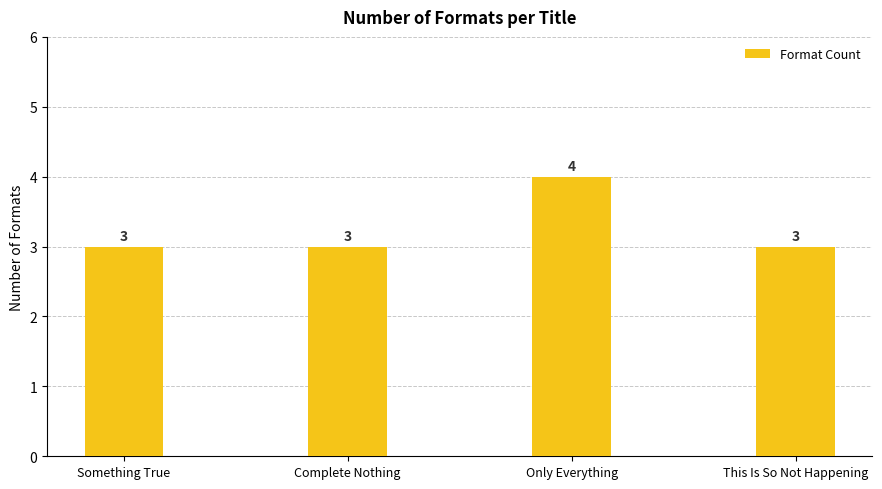

What is the greatest value displayed?

4